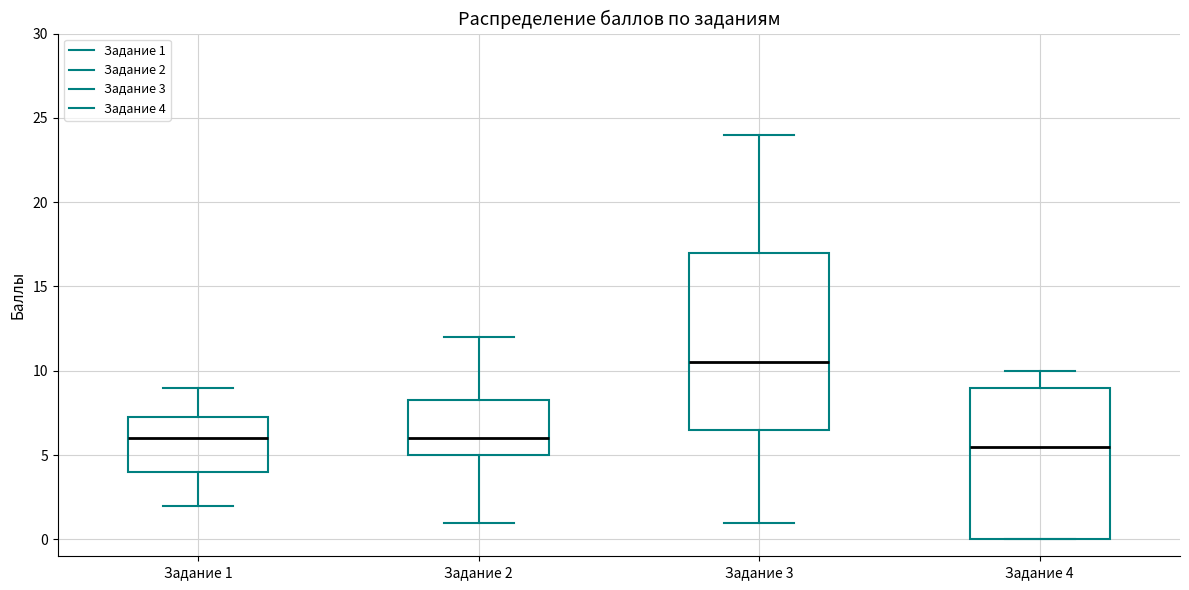

Which box has the lowest median line?

Задание 4